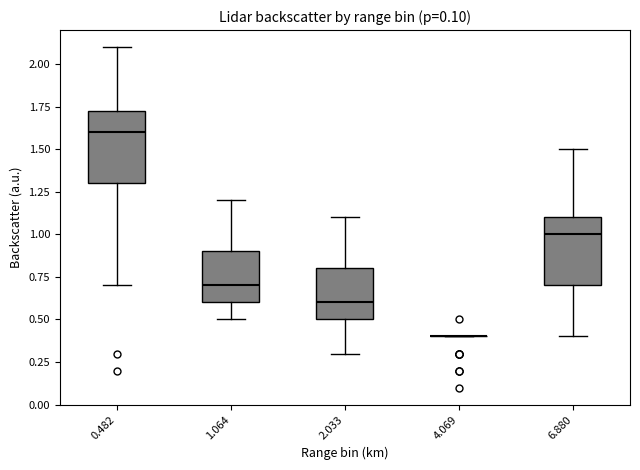

Reading left to right, transcribe this box plot: for each box, give where its median line is, the range the box spans, and where its two whiskers end, as read against the y-axis. The values are not printed on the chart, so give them approximately, as read against the axis.

0.482: median 1.60, box 1.30 to 1.75, whiskers 0.70 to 2.10
1.064: median 0.70, box 0.60 to 0.90, whiskers 0.50 to 1.20
2.033: median 0.60, box 0.50 to 0.80, whiskers 0.30 to 1.10
4.069: box collapsed to a line at 0.40, whiskers 0.40 to 0.40
6.880: median 1.00, box 0.70 to 1.10, whiskers 0.40 to 1.50